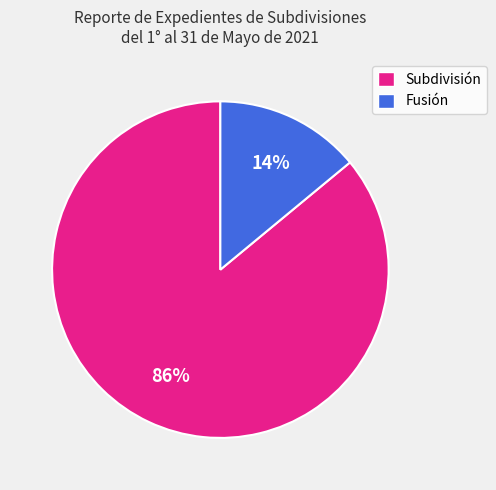

Do Subdivisión and Fusión together represent more than half of the pie?

Yes